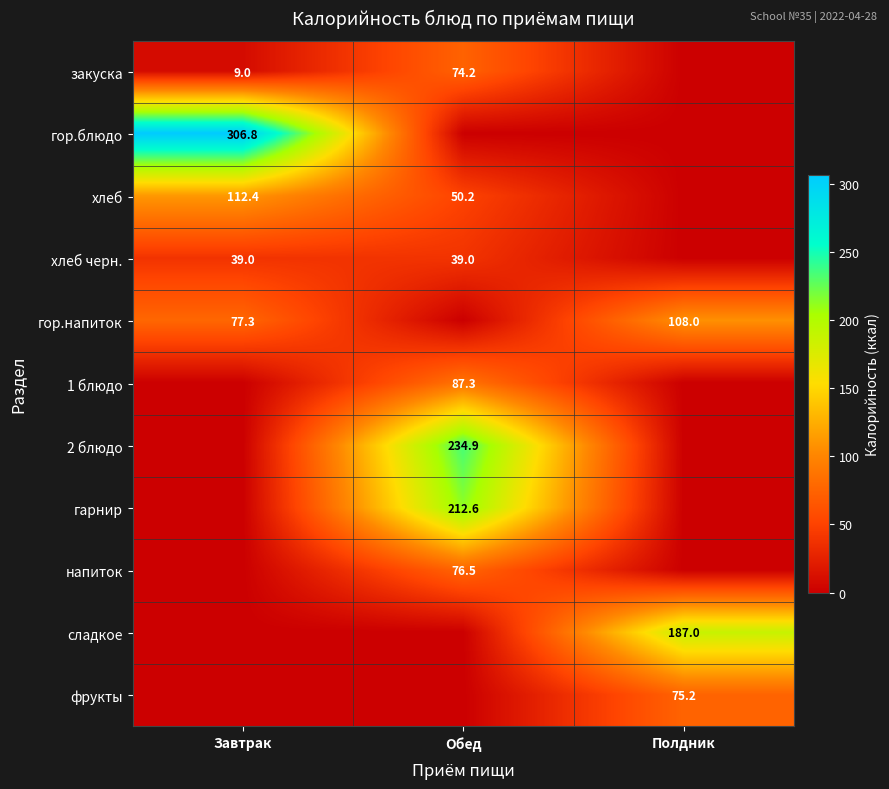

True or false: гор.напиток has a value of 108.0 at Полдник.

True